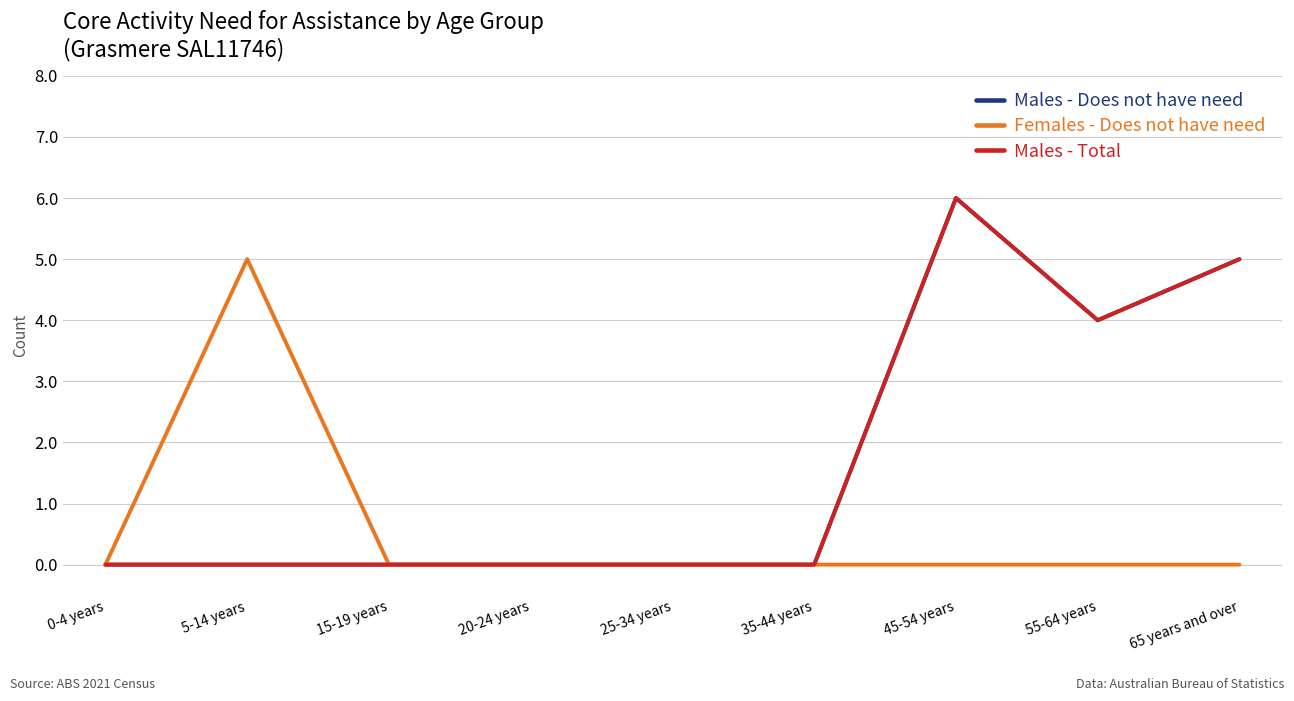

Does the chart have visible grid lines?

Yes